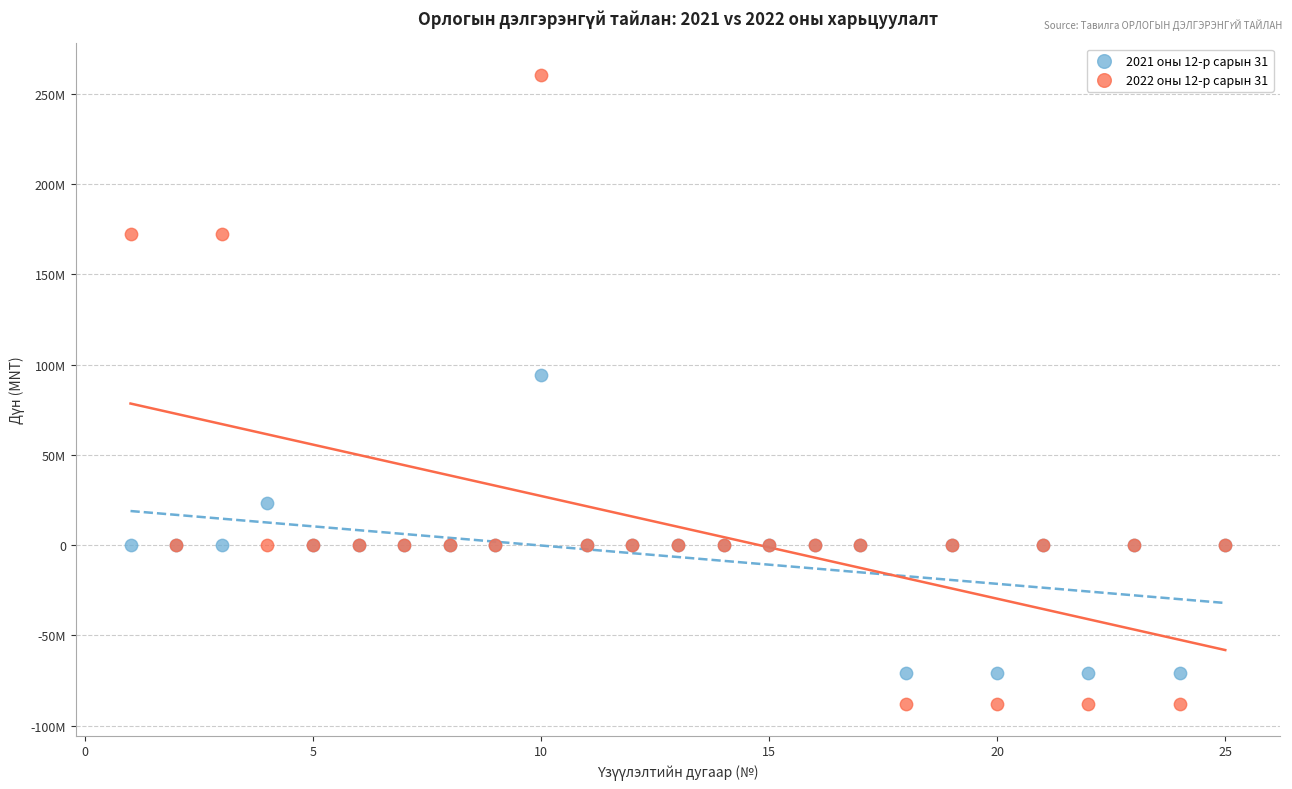

Which series has the largest Y range (max minus min)?

2022 оны 12-р сарын 31